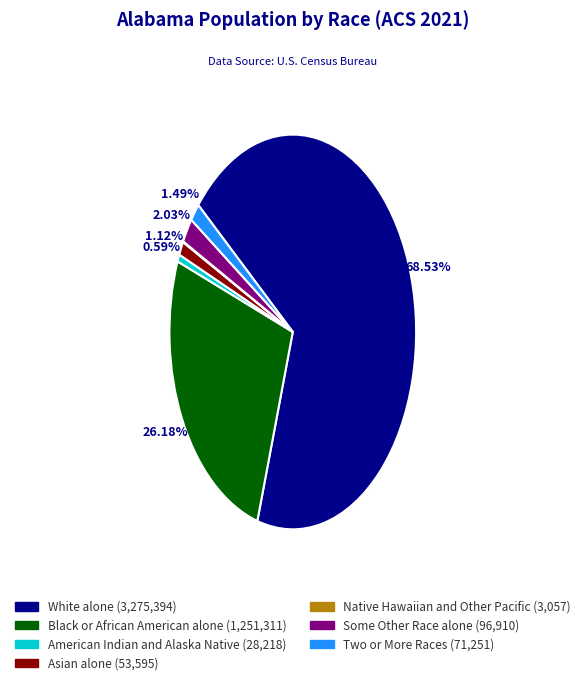

What percentage is NOT represented by Some Other Race alone?

98.0%